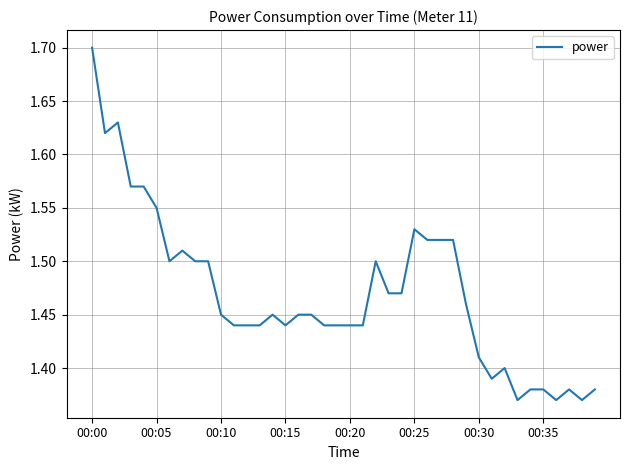

What is the difference between the maximum and minimum values?

0.3